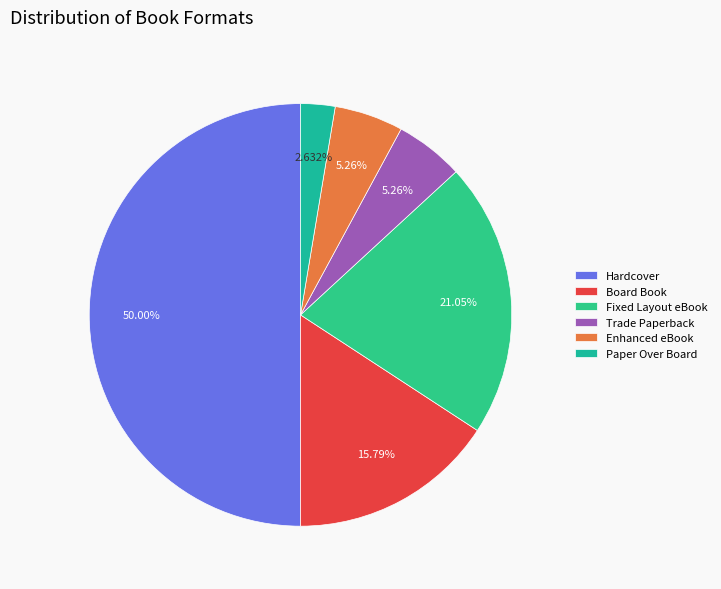

What is the largest slice in the pie chart?

Hardcover